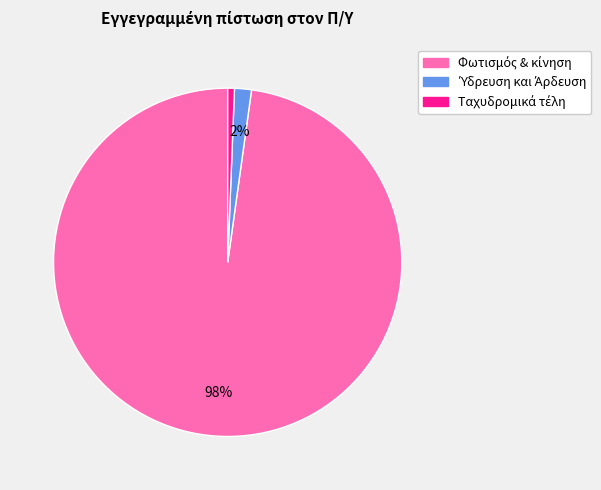

Is there any slice that represents more than half of the pie?

Yes